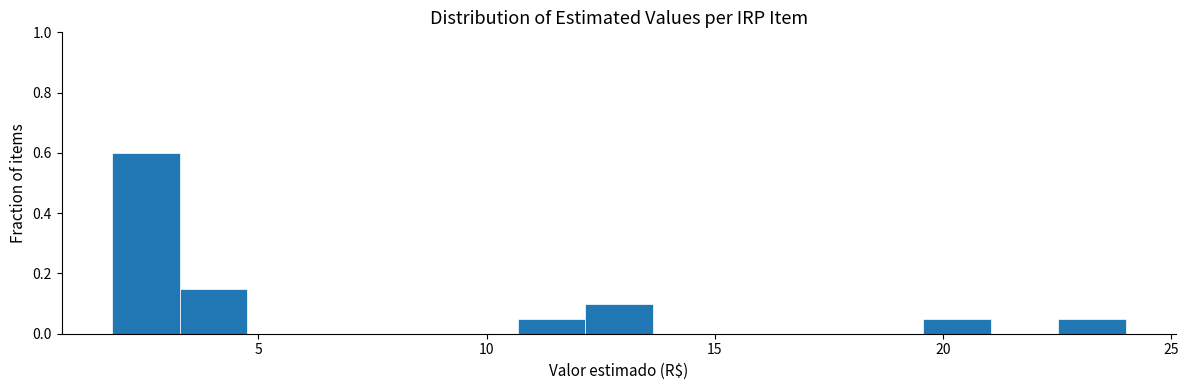

Read against the x-axis, roughly where is the centre of the tallest bar?

2.5